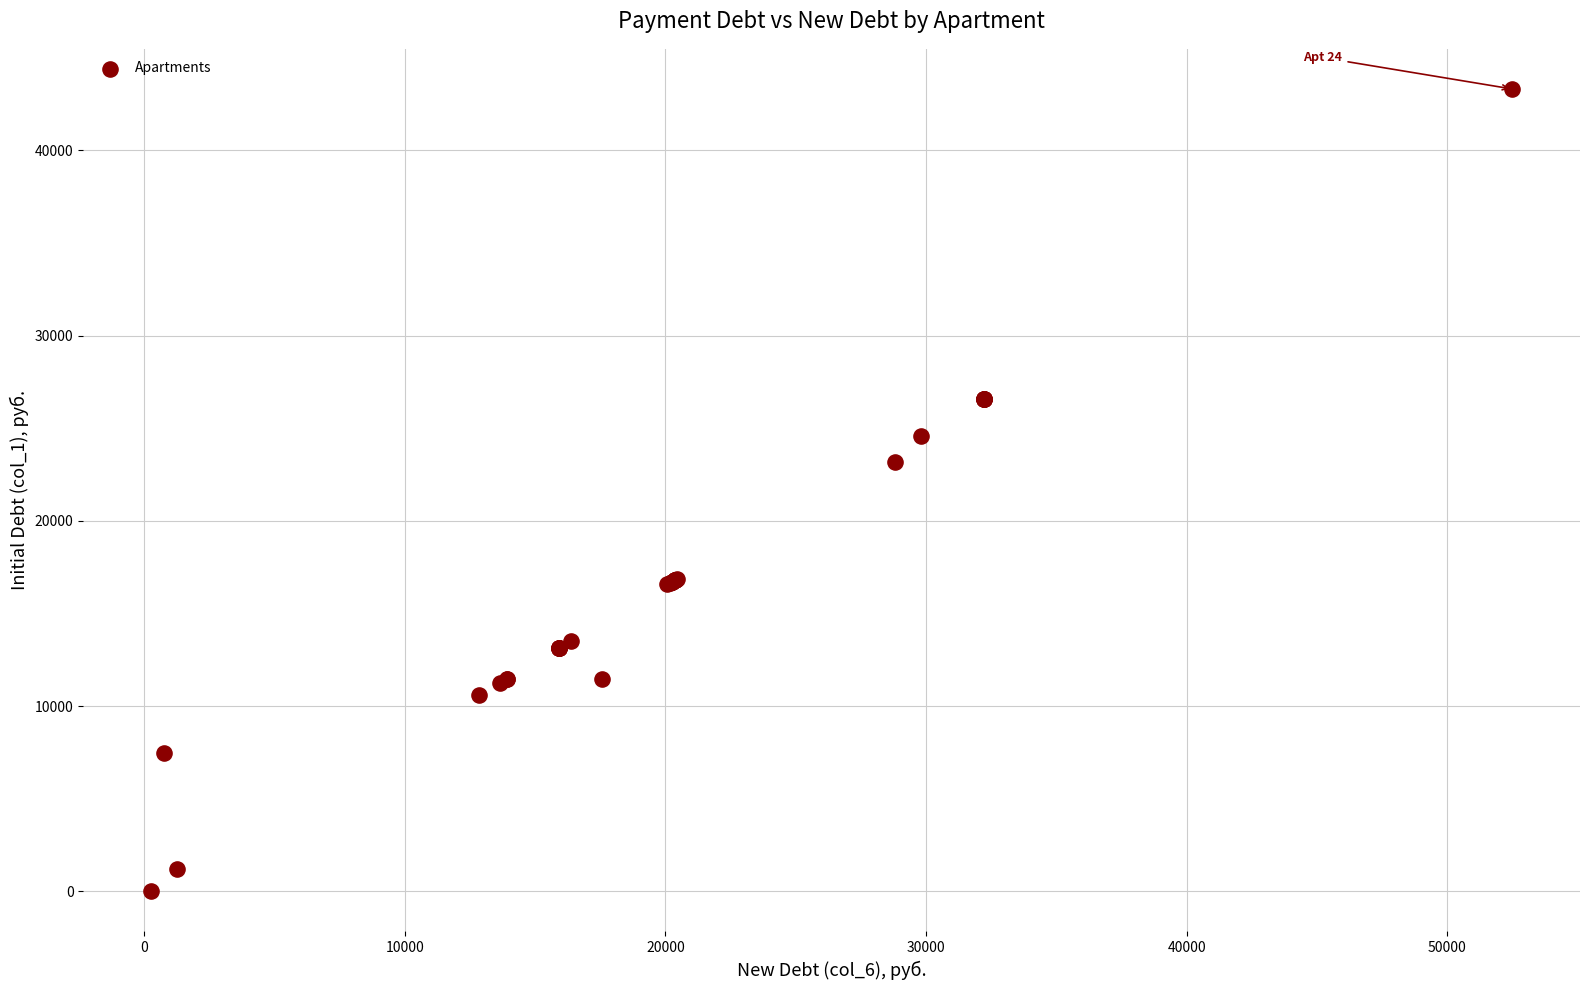

What Y value in the scatter plot is closest to 21660?

23163.0